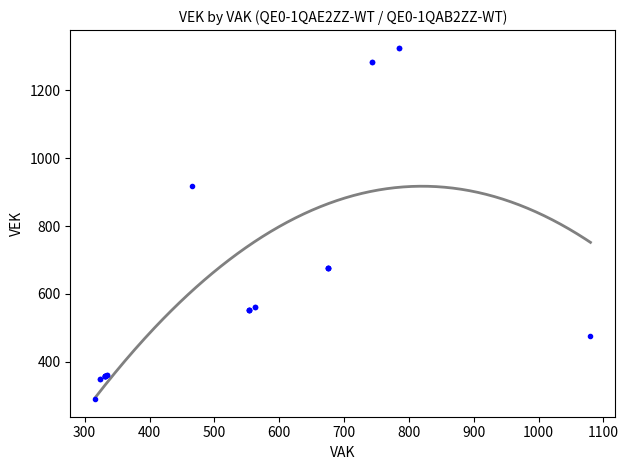

What Y value in the scatter plot is closest to 808?

919